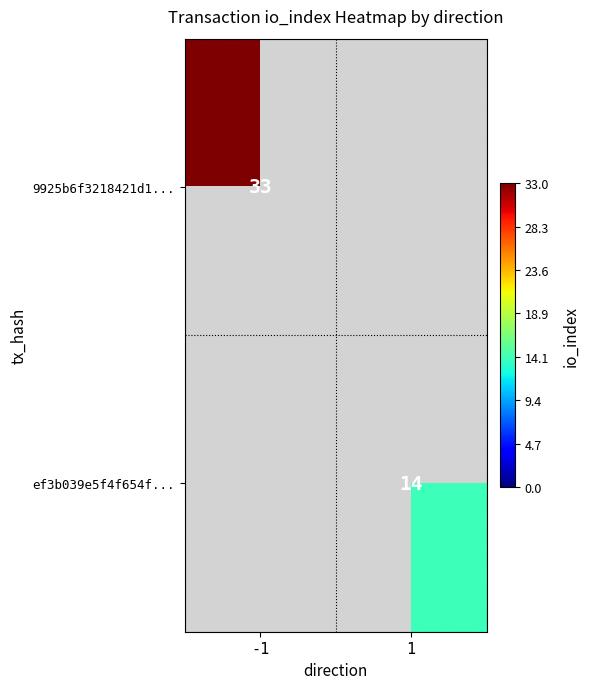

The value of ef3b039e5f4f654f... at 1 is 25. True or false?

False